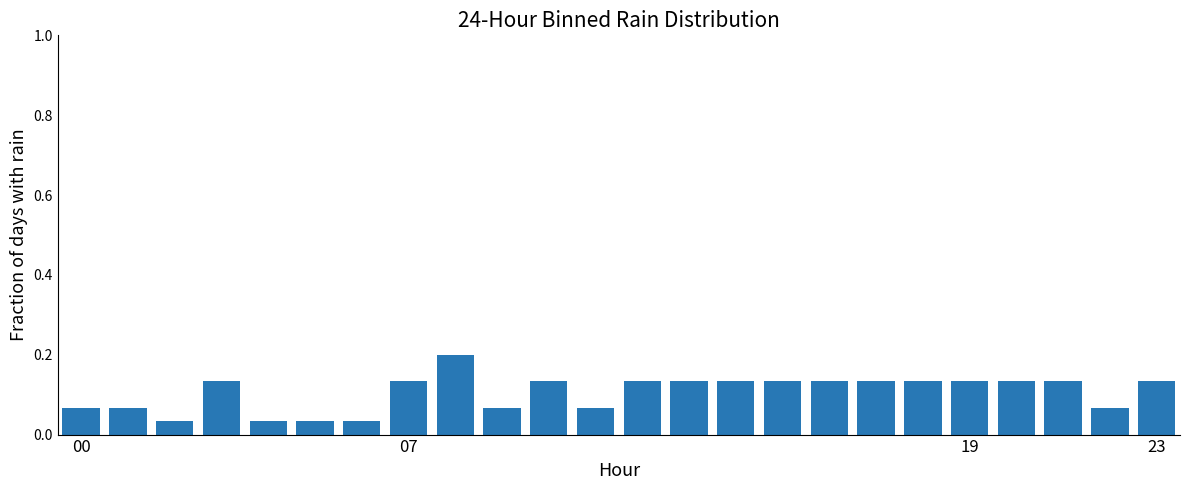

What is the sum of all values?

2.5